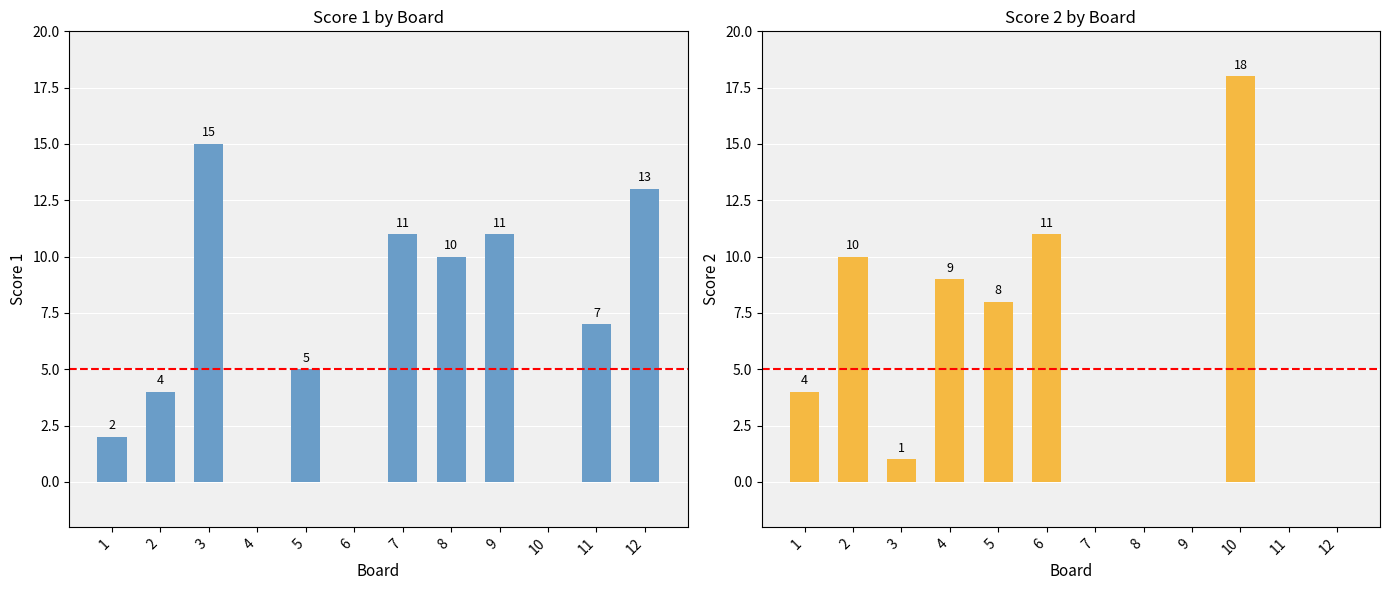

How many bars are there in each group?

2